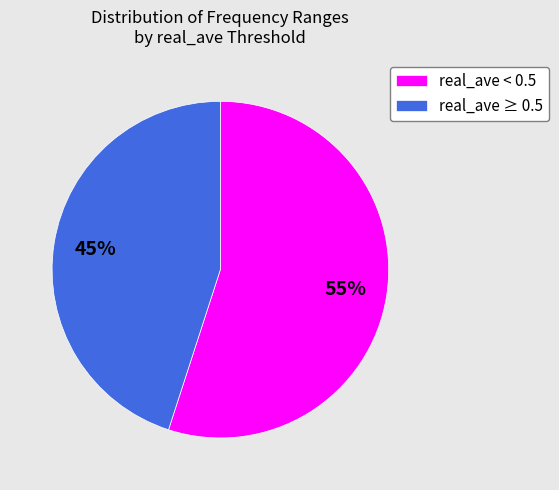

To the nearest percent, what is the average slice percentage?

50%